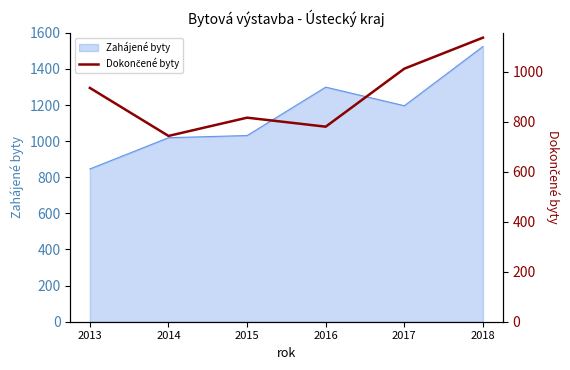

What is the smallest value displayed?

743